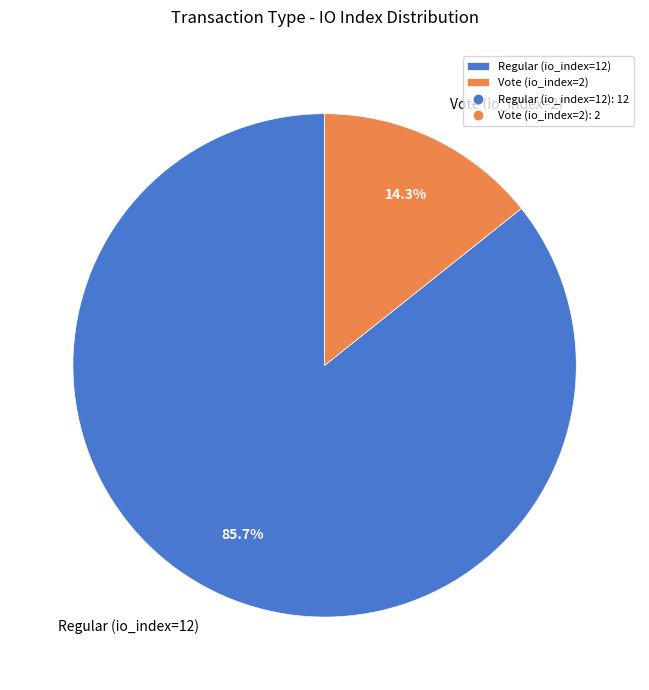

Is it true that Vote (io_index=2) is 28% of the pie?

False